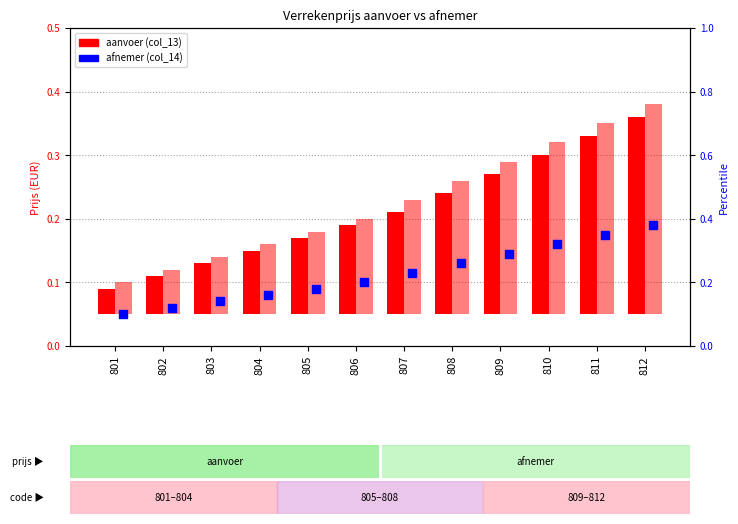

Which series has the widest spread of Y values?

afnemer (col_14)